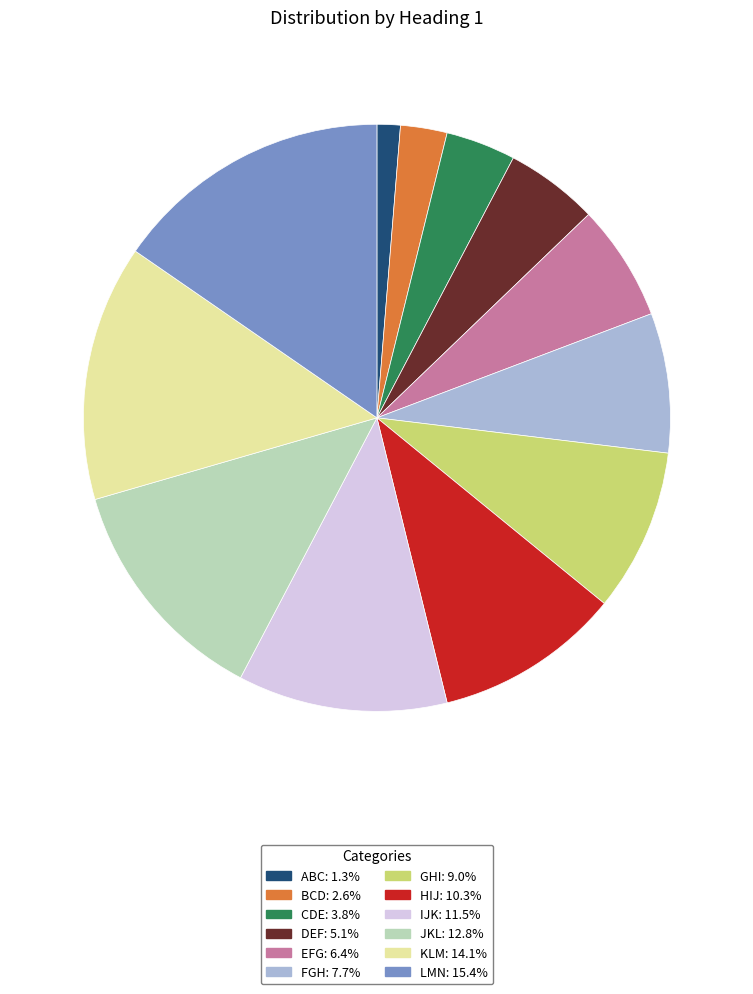

Is there a majority slice in this chart?

No